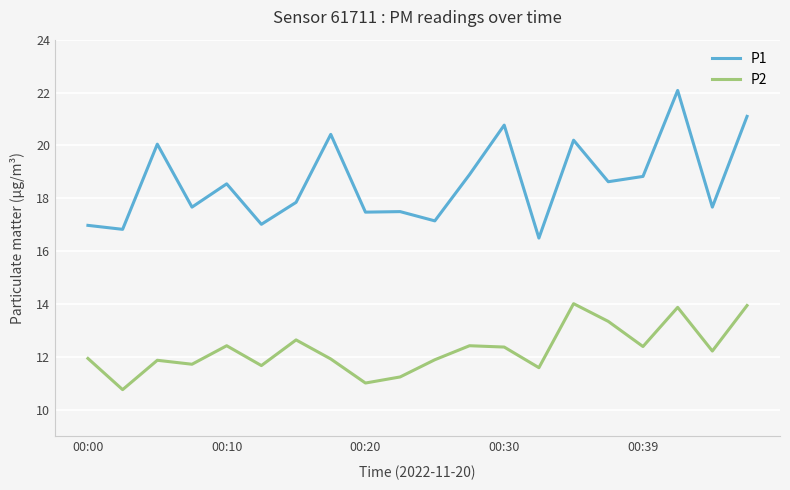

What is the maximum value for P1?

22.1